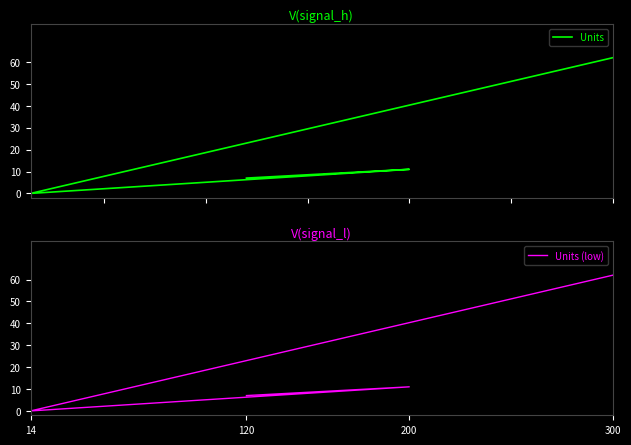

In Units, how many points are higher than both neighbors (excluding endpoints)?

1